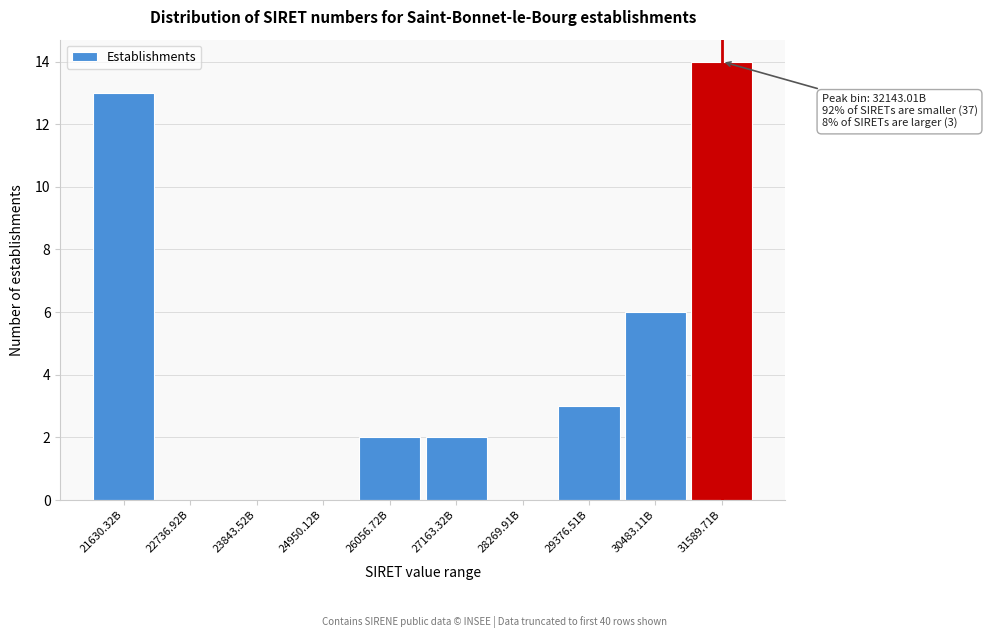

Reading right to left, list all the values displayed in this chart.

31589.71B=14	30483.11B=6	29376.51B=3	28269.91B=0	27163.32B=2	26056.72B=2	24950.12B=0	23843.52B=0	22736.92B=0	21630.32B=13